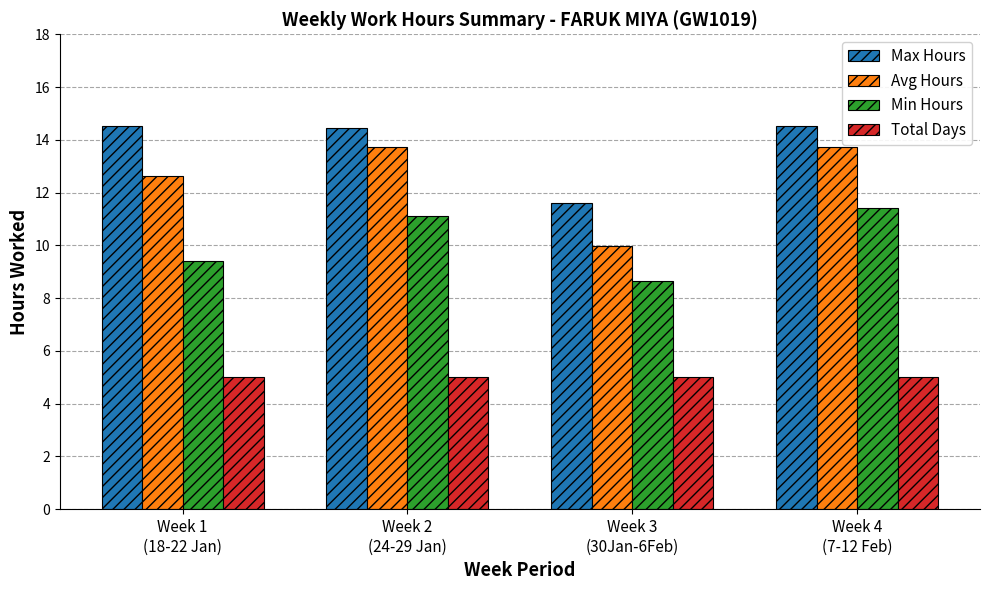

What is the sum of the Total Days values at Week 1
(18-22 Jan) and Week 4
(7-12 Feb)?

10.0